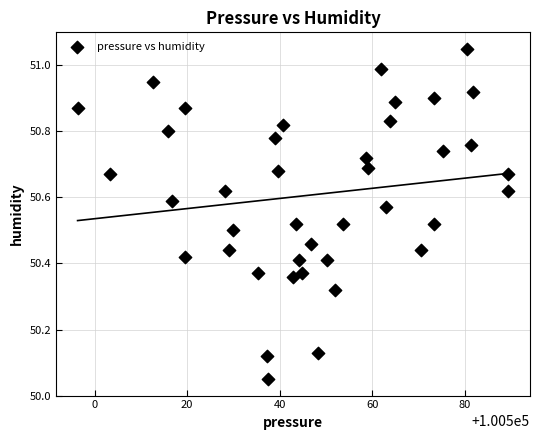

What is the range of Y values (max minus min)?

1.0